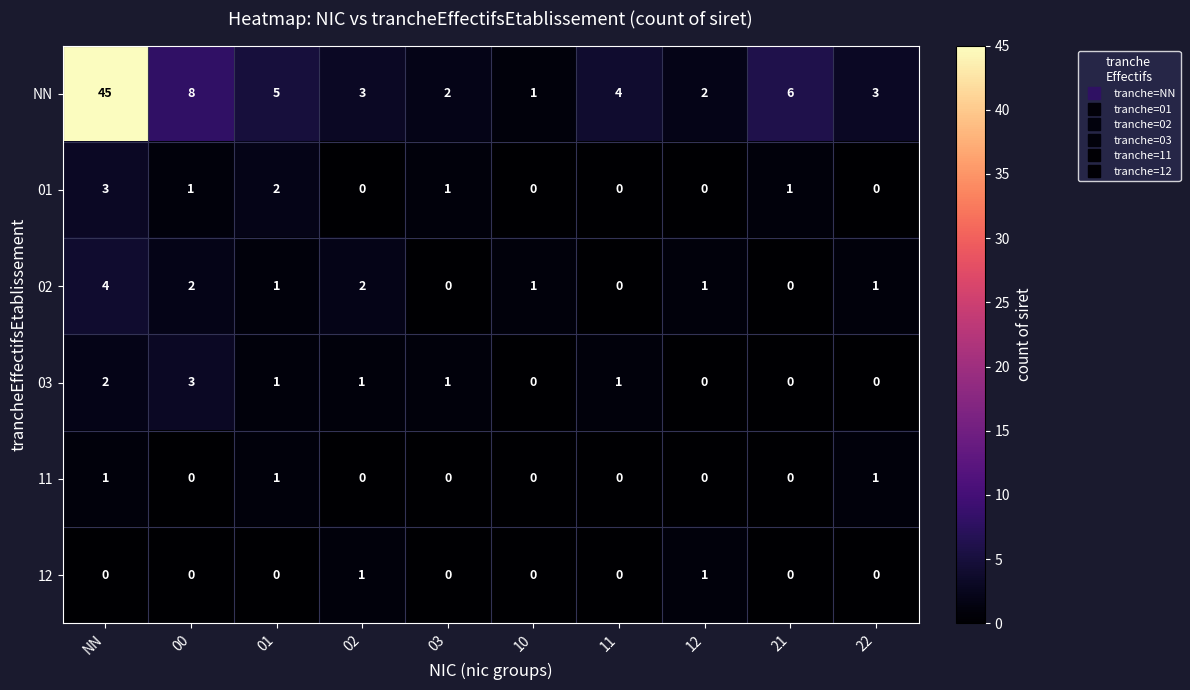

Which series has the largest total across all categories?

NN